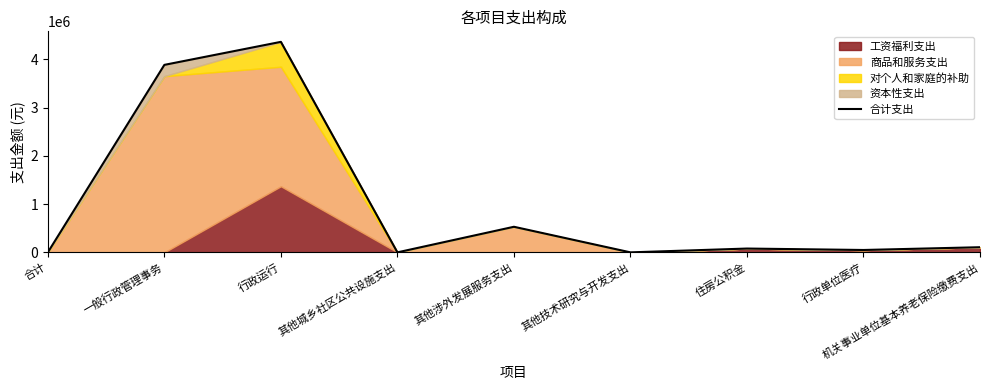

What is the average value?

1001023.0